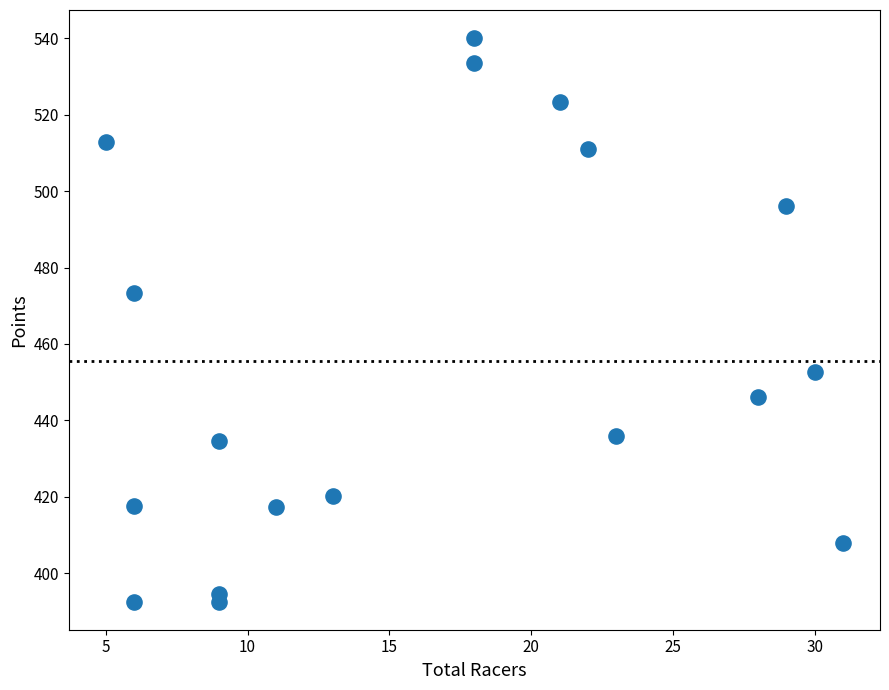

What Y value in the scatter plot is closest to 466?

473.4